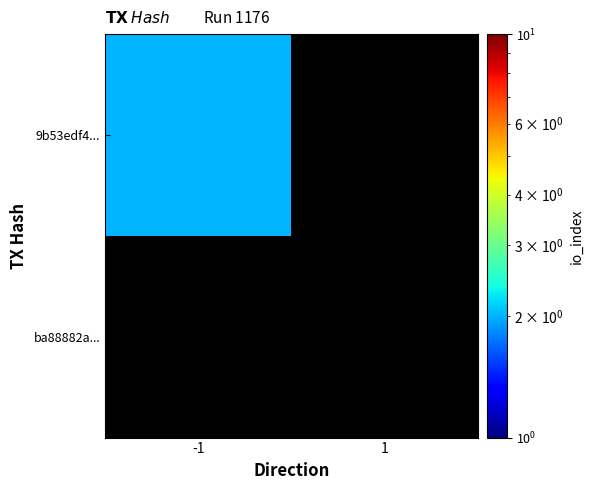

Between 1 and -1, which is larger?

-1